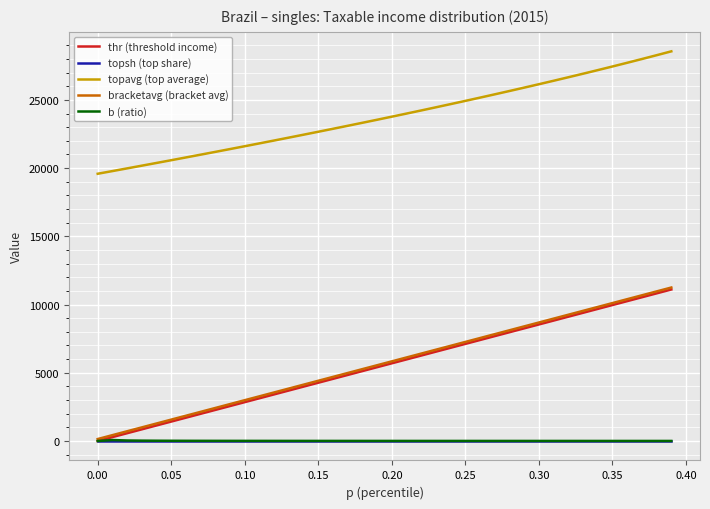

Which series has the largest total across all categories?

topavg (top average)